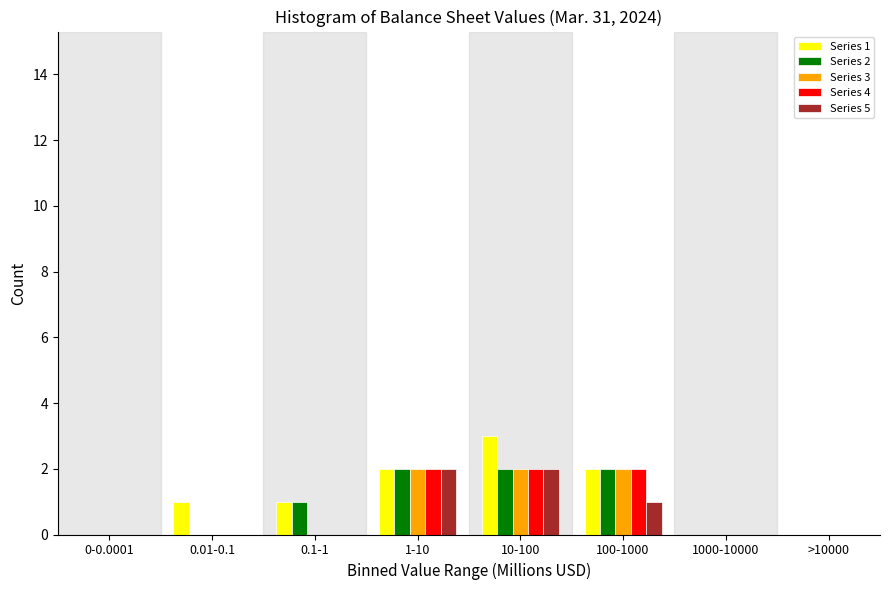

What is the greatest value displayed?

3